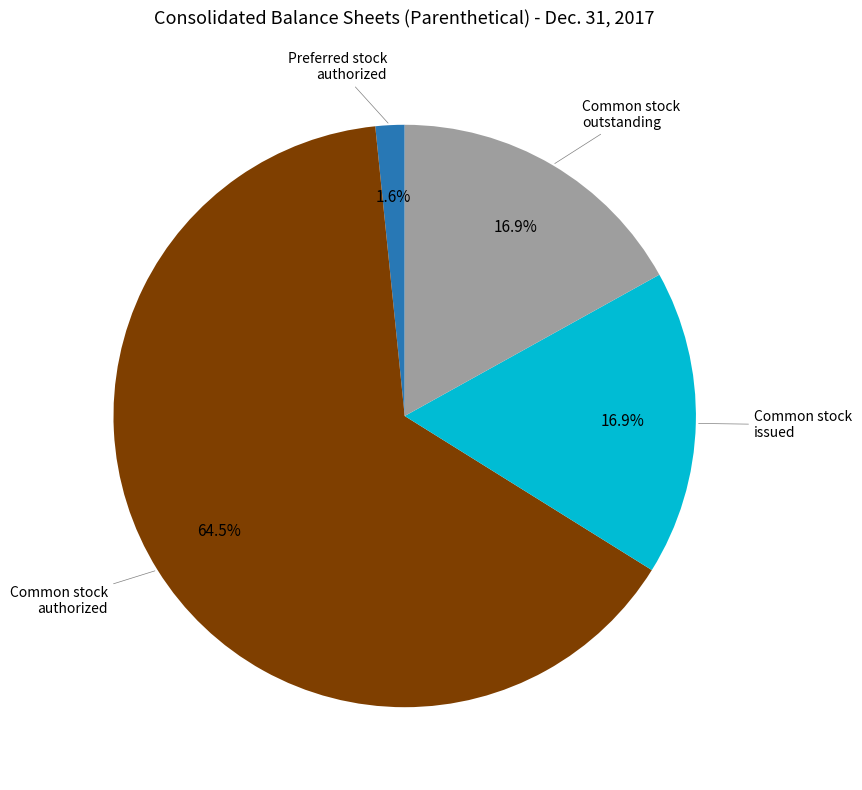

Is there a majority slice in this chart?

Yes